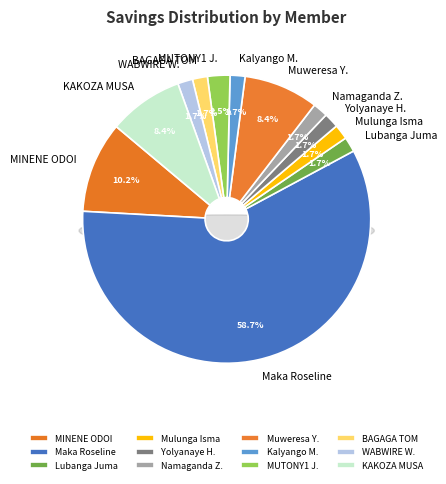

To the nearest percent, what is the combined percentage of Kalyango Muhamad and KAKOZA MUSA?

10%